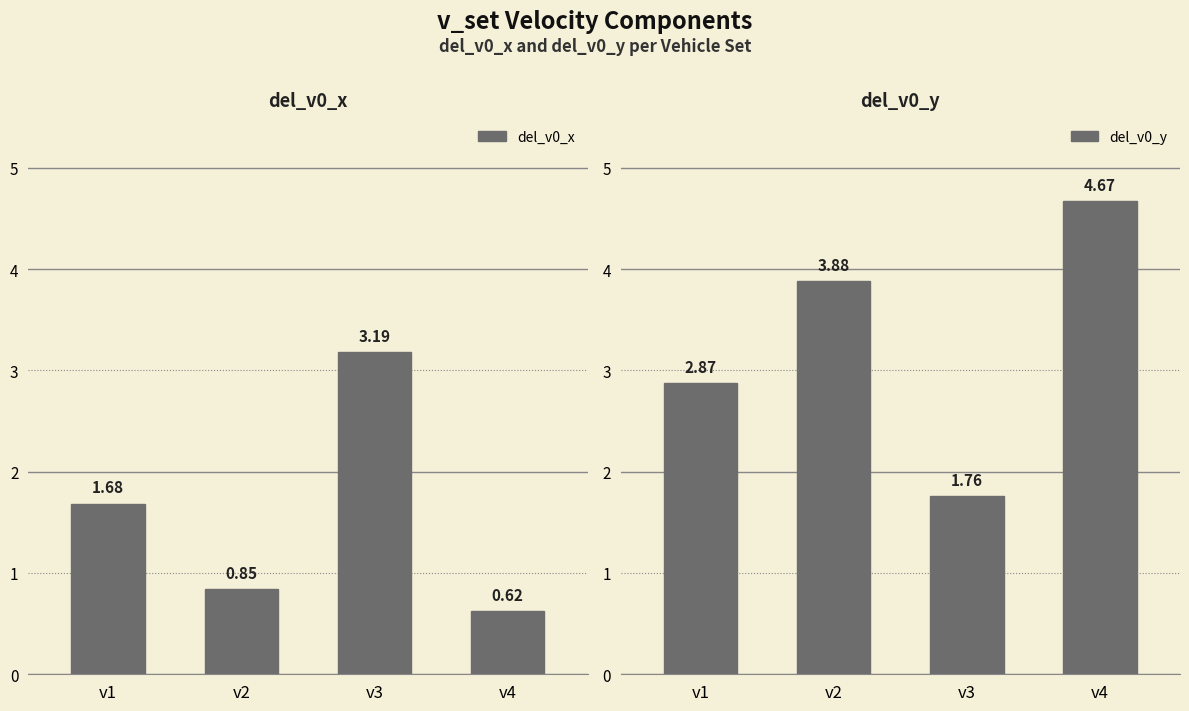

At how many categories does at least one series exceed 3?

3